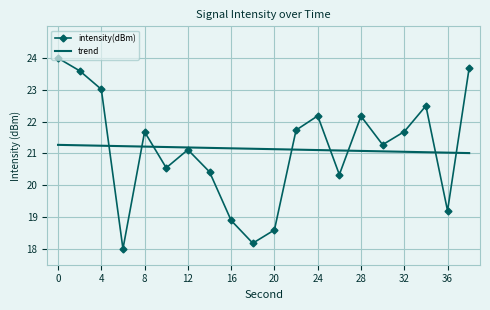

List the series in order of their peak value, lowest first.

trend, intensity(dBm)